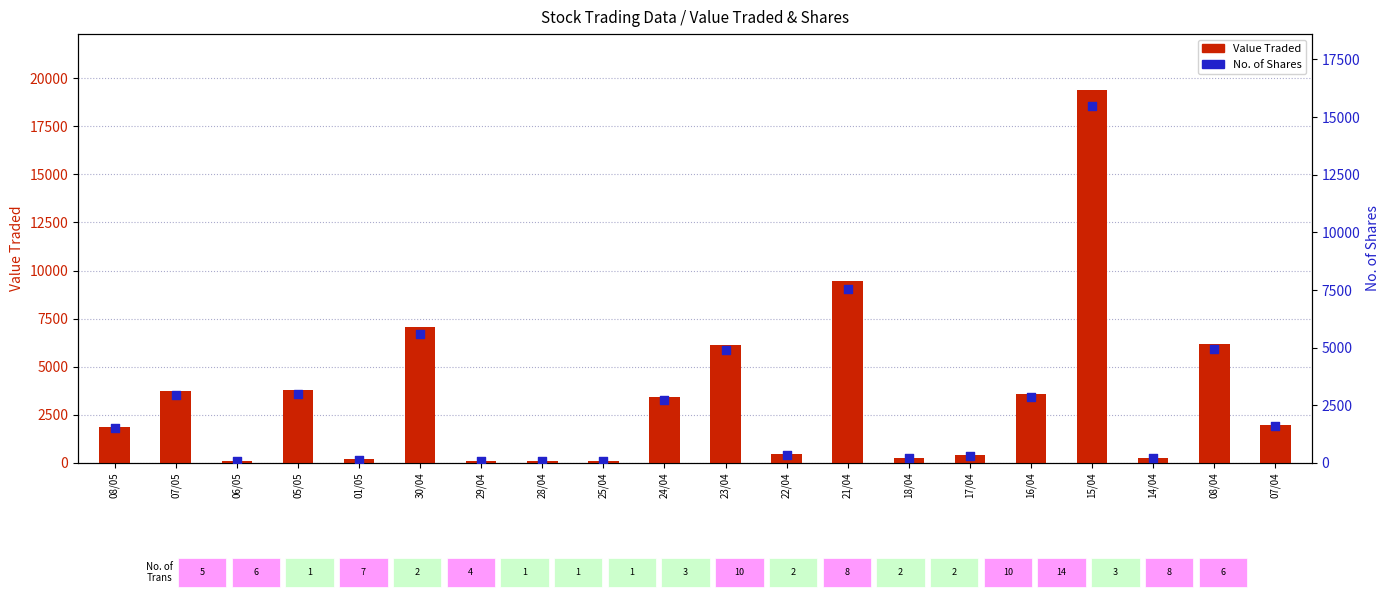

Which series contains the lowest Y value?

No. of Shares